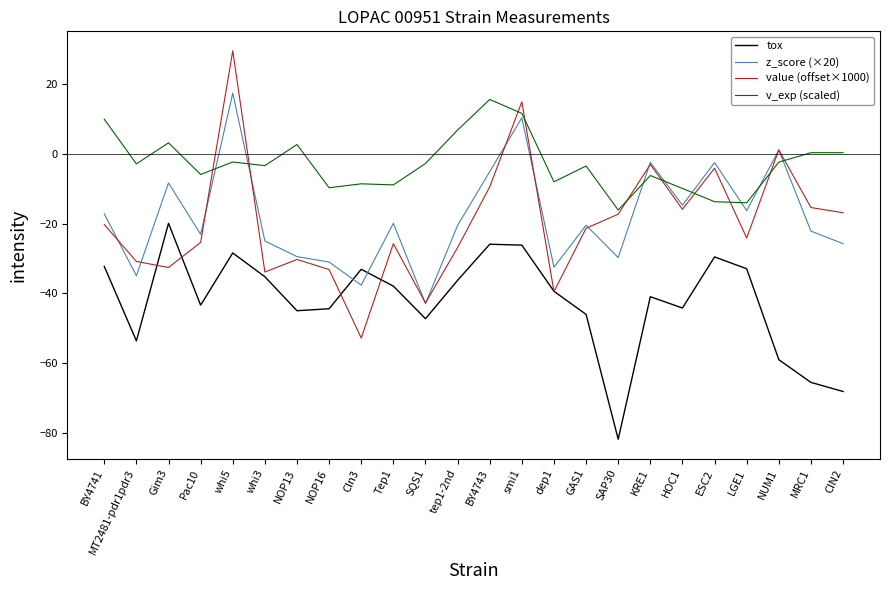

True or false: tox and z_score (×20) cross at least once.

True